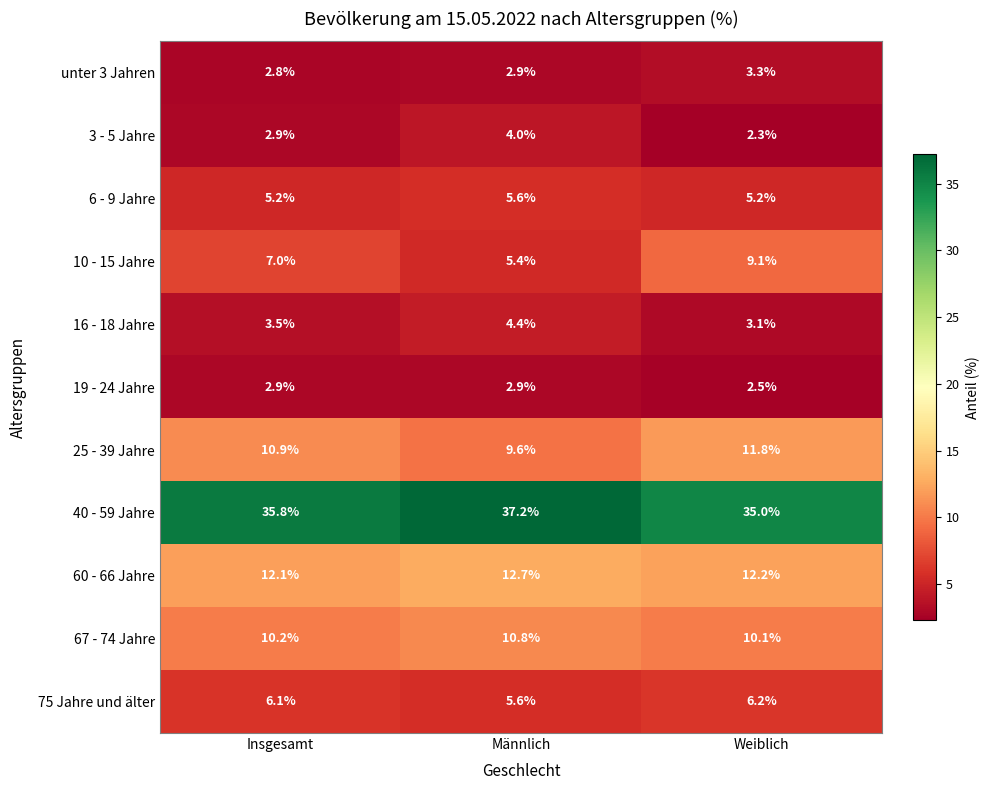

Which category has the lowest value in the 19 - 24 Jahre series?

Weiblich